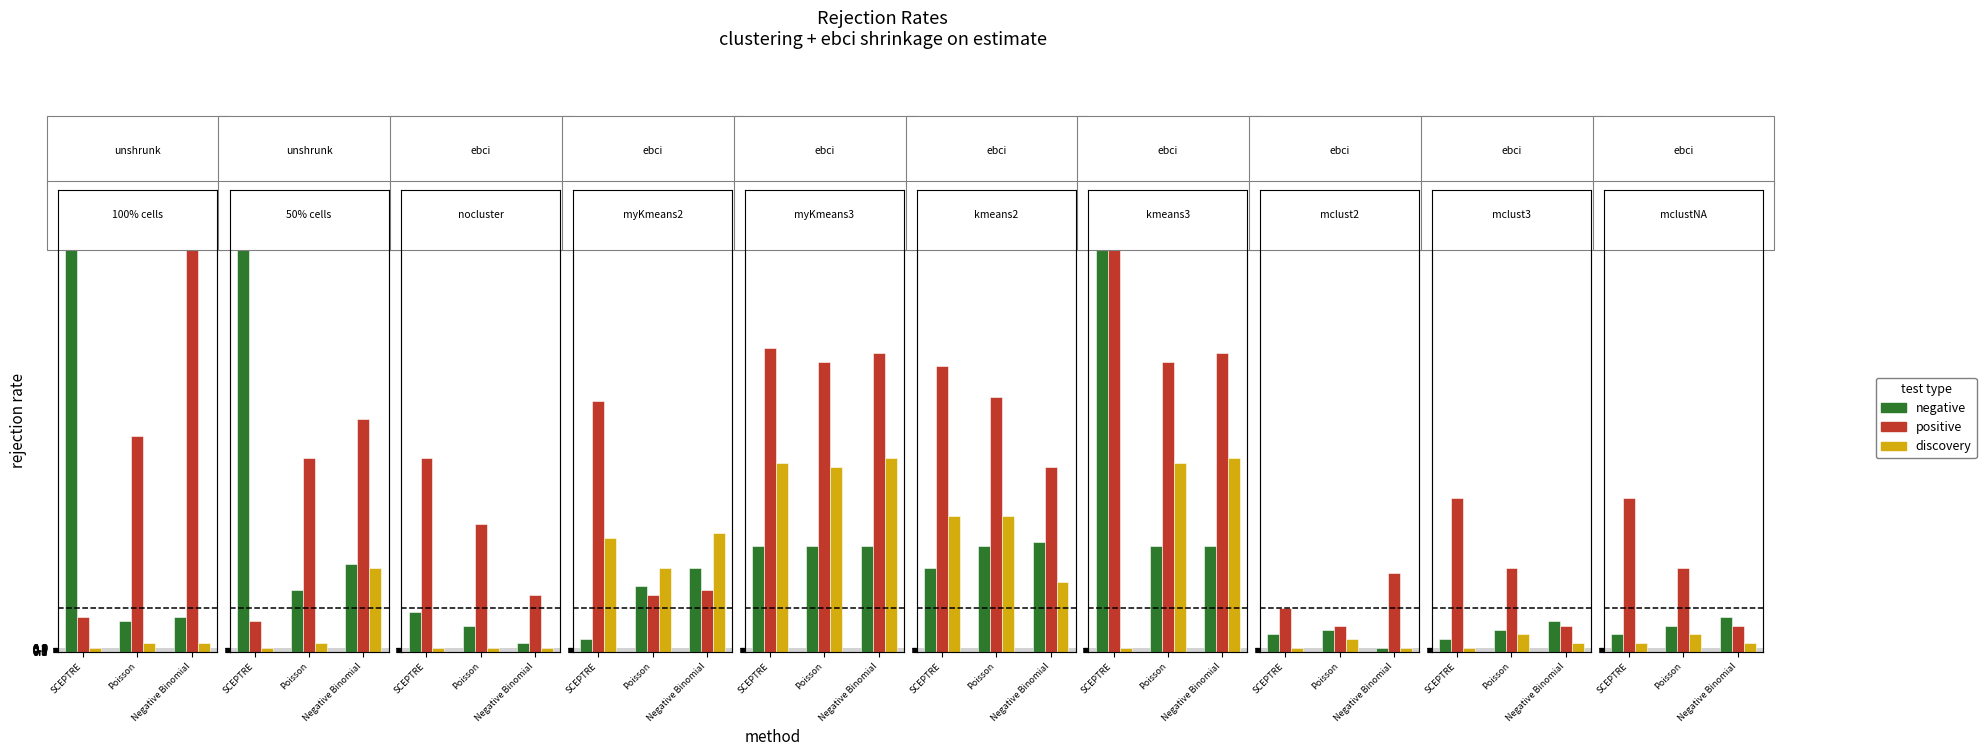

Which series has the largest total across all categories?

positive